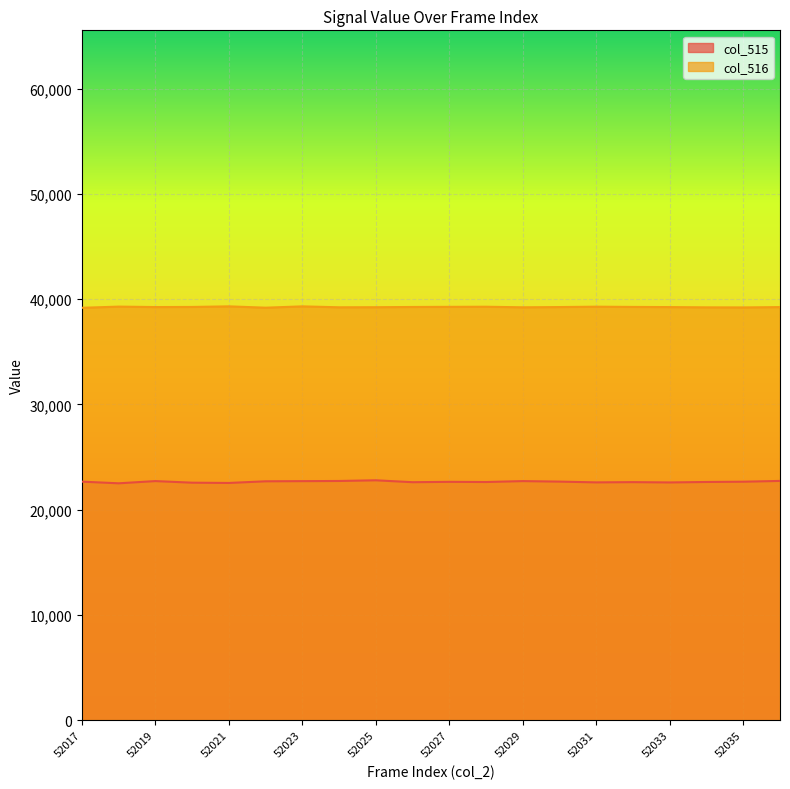

How many interior local peaks does the col_515 series have?

5